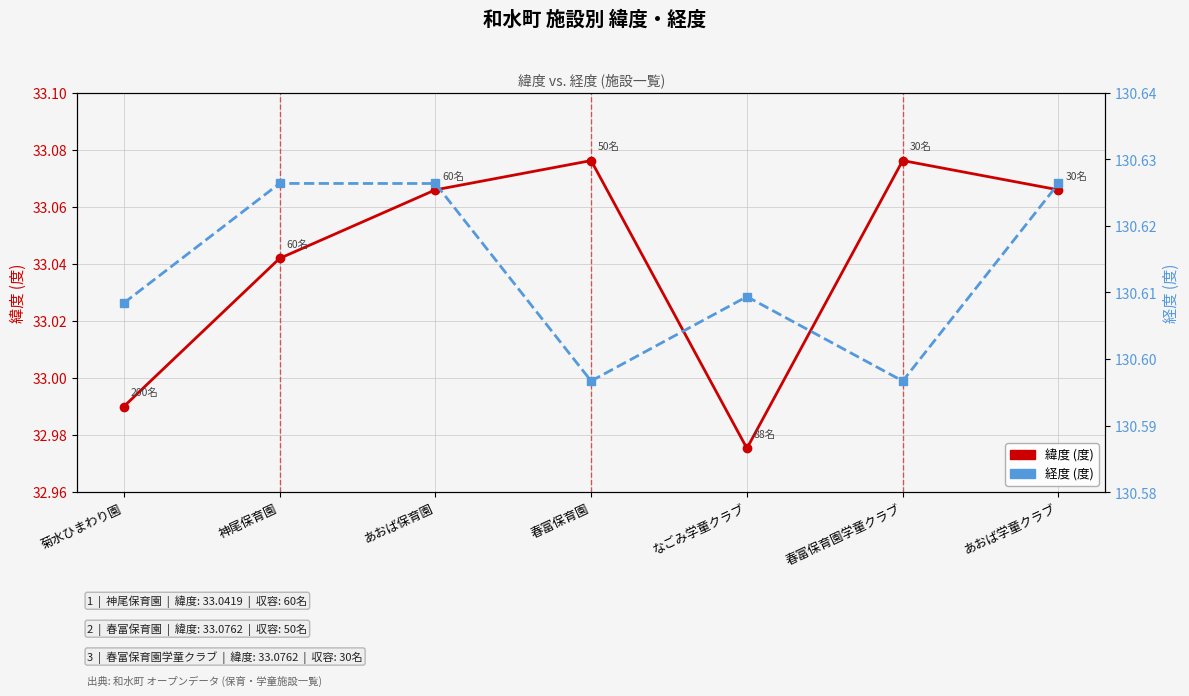

Rank the series at 春富保育園 from highest to lowest value.

経度, 緯度